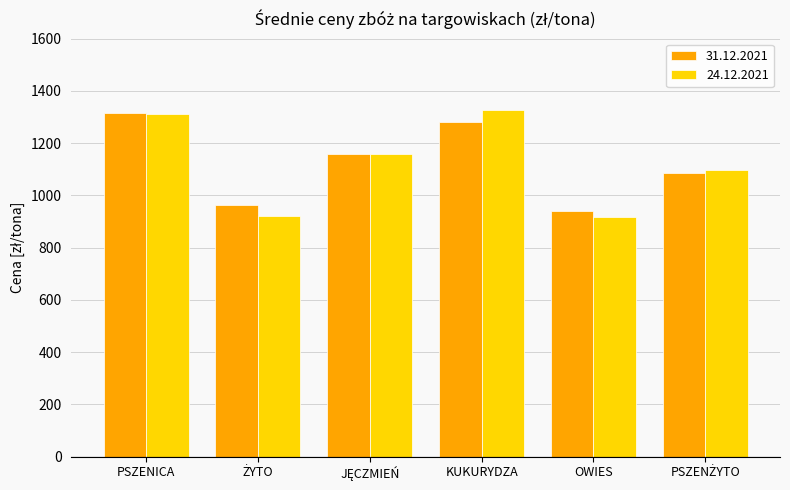

What is the difference between the second highest and second lowest values in the 24.12.2021 series?

390.3